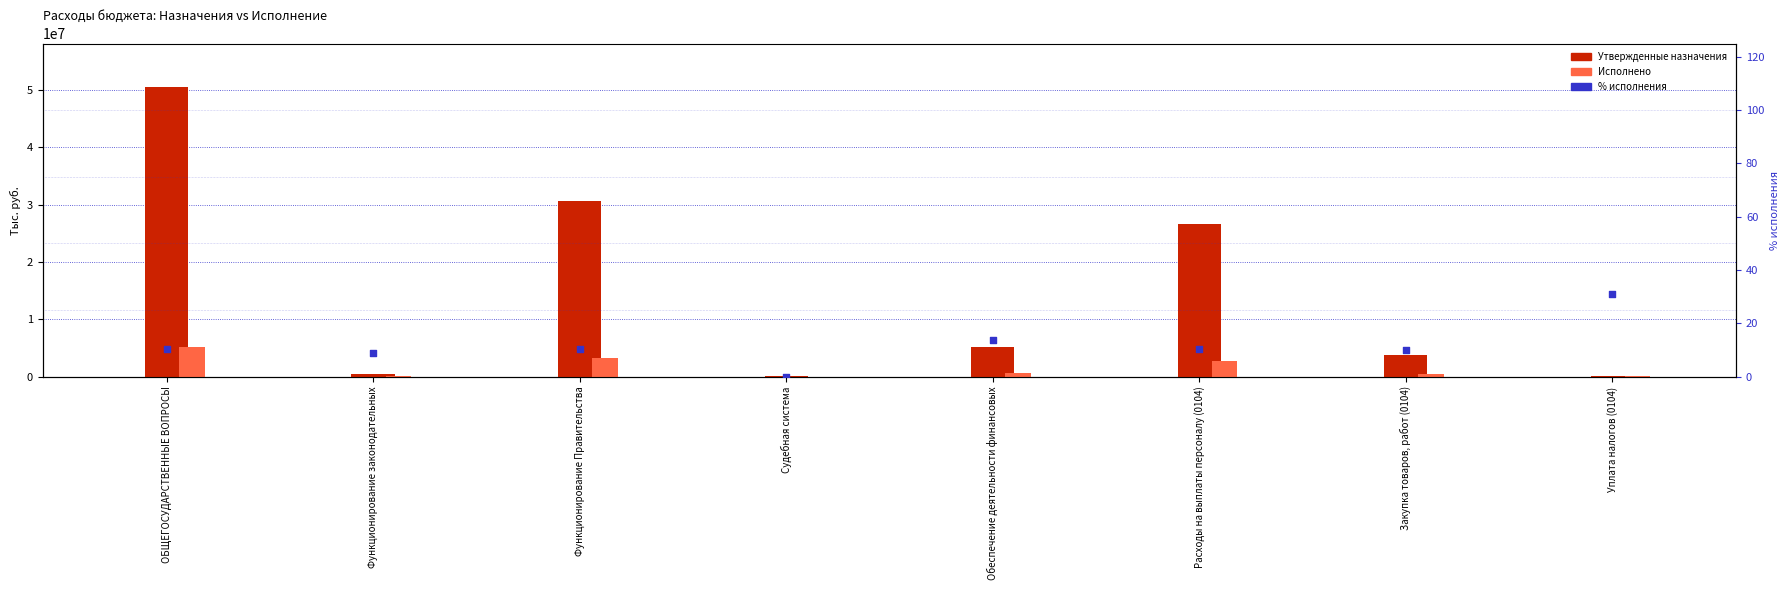

Which series contains the highest Y value?

Утвержденные назначения